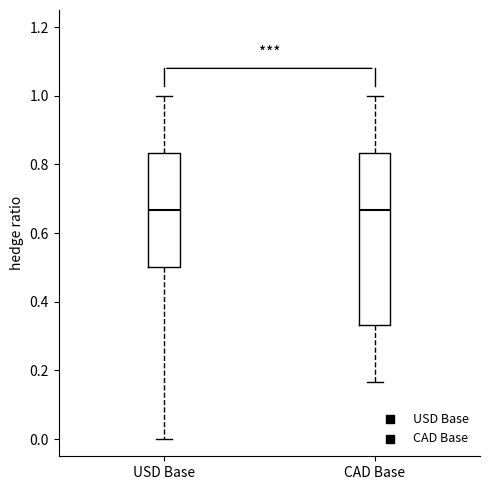

Where does the lower whisker of the box for USD Base end on the y-axis? The values are not printed on the chart, so give them approximately, as read against the axis.

0.00